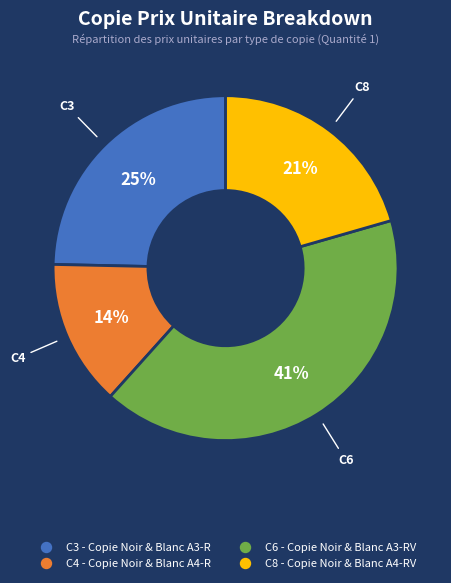

What is the largest slice in the pie chart?

C6 - Copie Noir & Blanc A3-RV